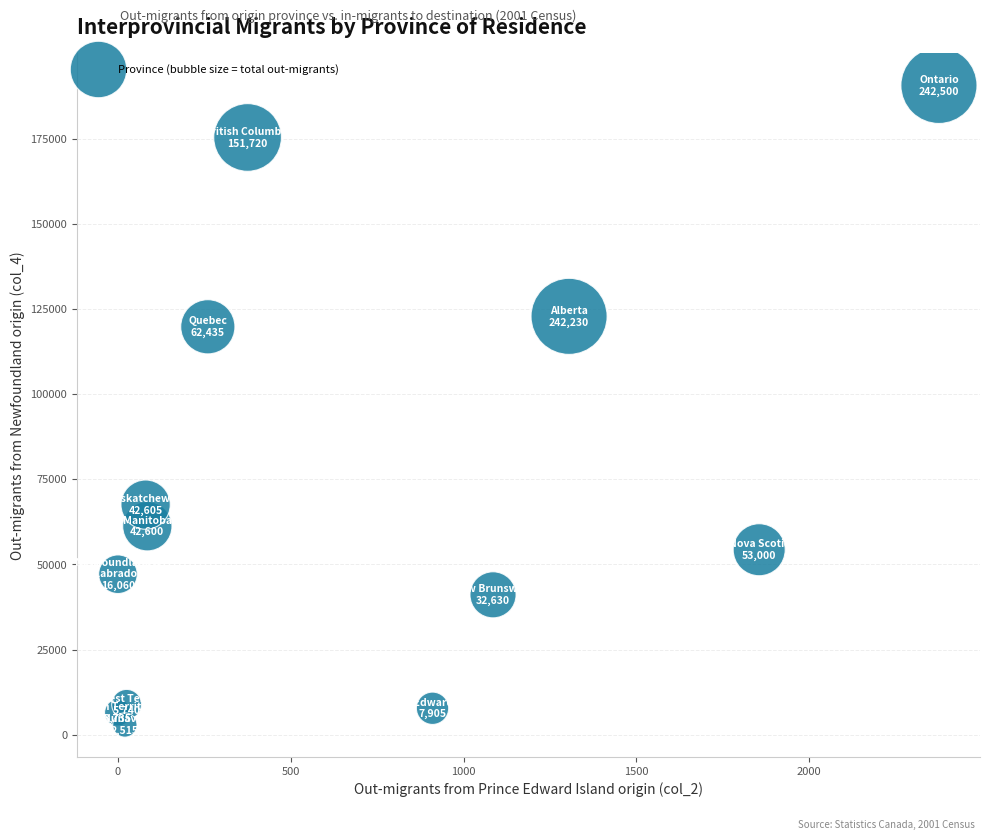

What is the range of Y values (max minus min)?

187760